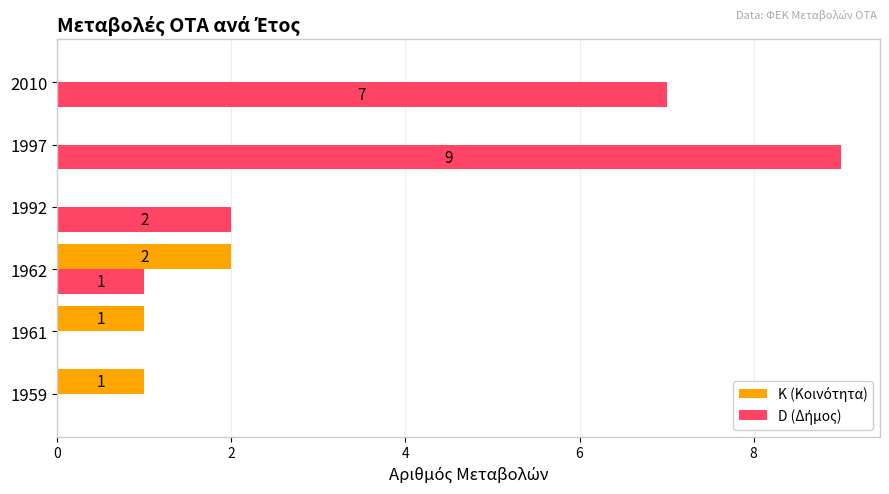

Which label corresponds to the largest value in the chart?

1997